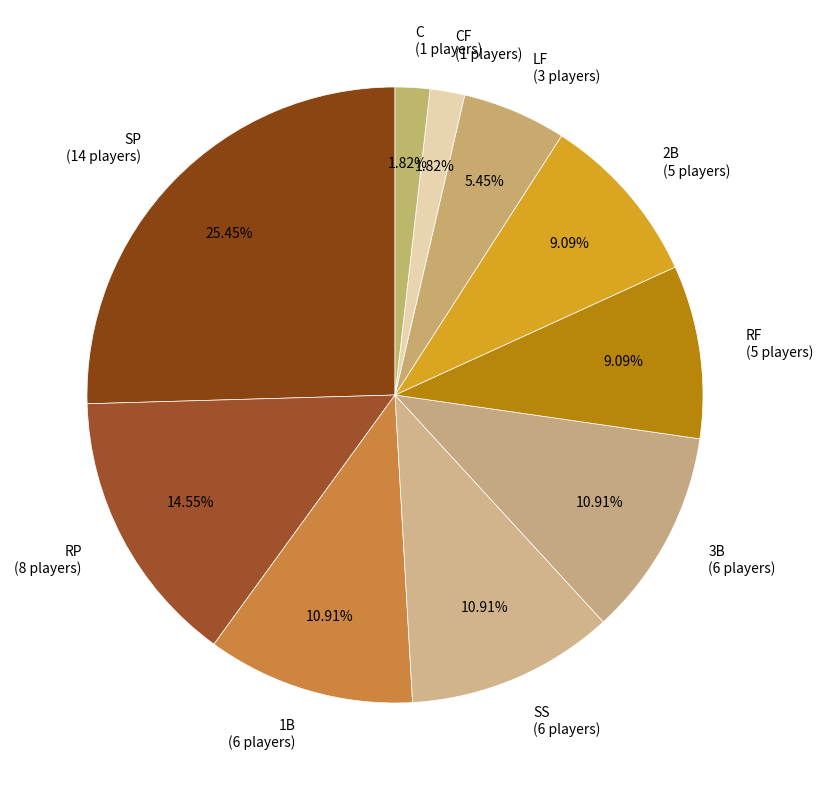

Combined, do SP (14 players) and 2B (5 players) account for over 50%?

No